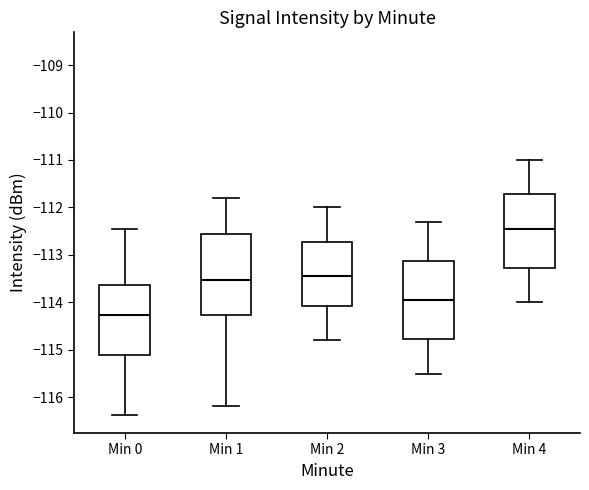

Where does the upper whisker of the box for Min 1 end on the y-axis? The values are not printed on the chart, so give them approximately, as read against the axis.

-111.8